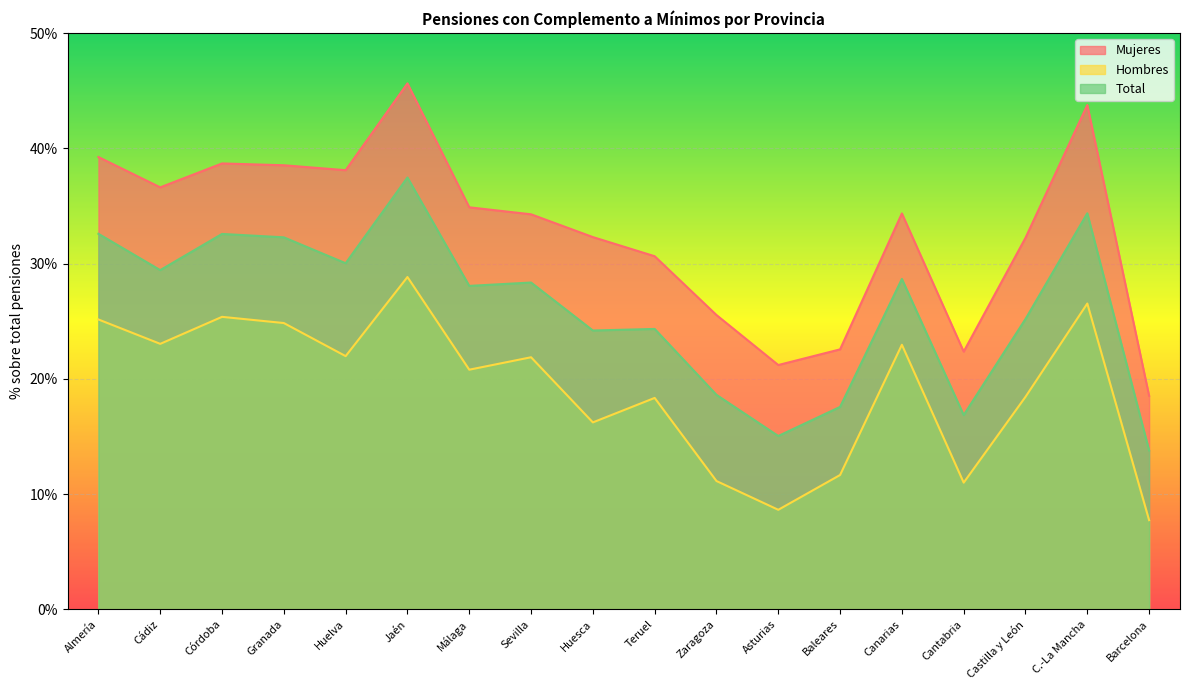

Read the Mujeres value at Cádiz.

0.4